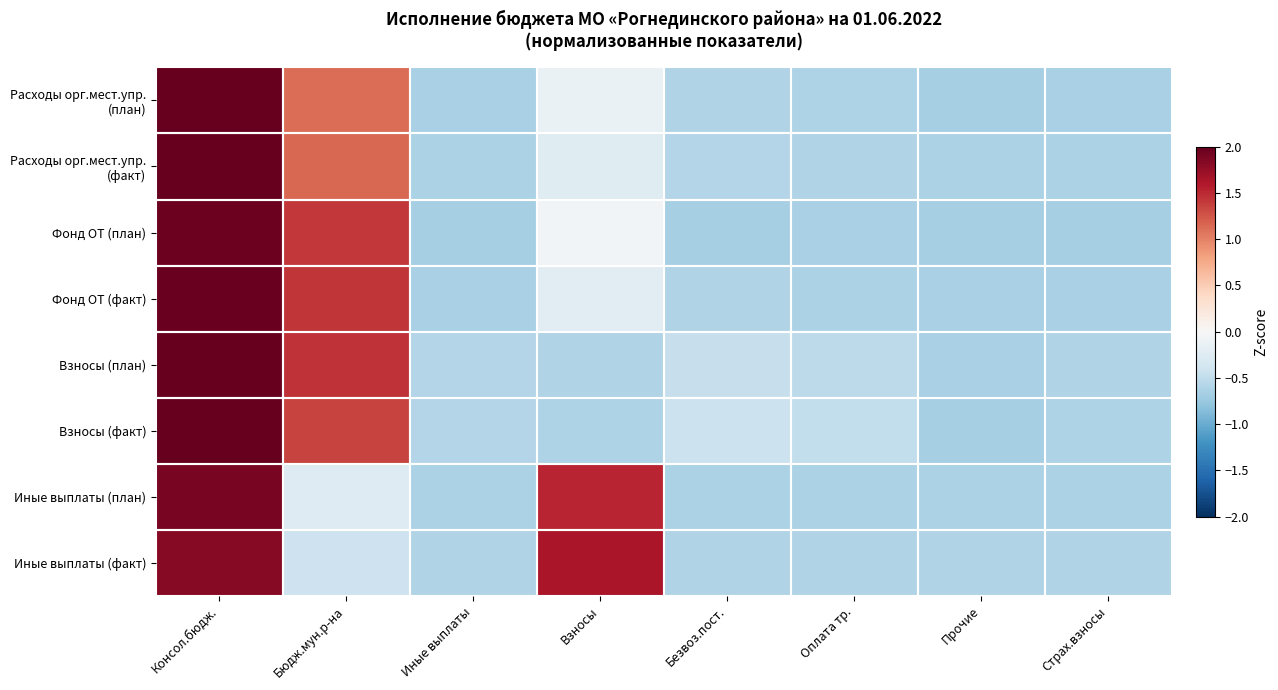

What is the total value across all series at Консол.бюдж.?

15.6